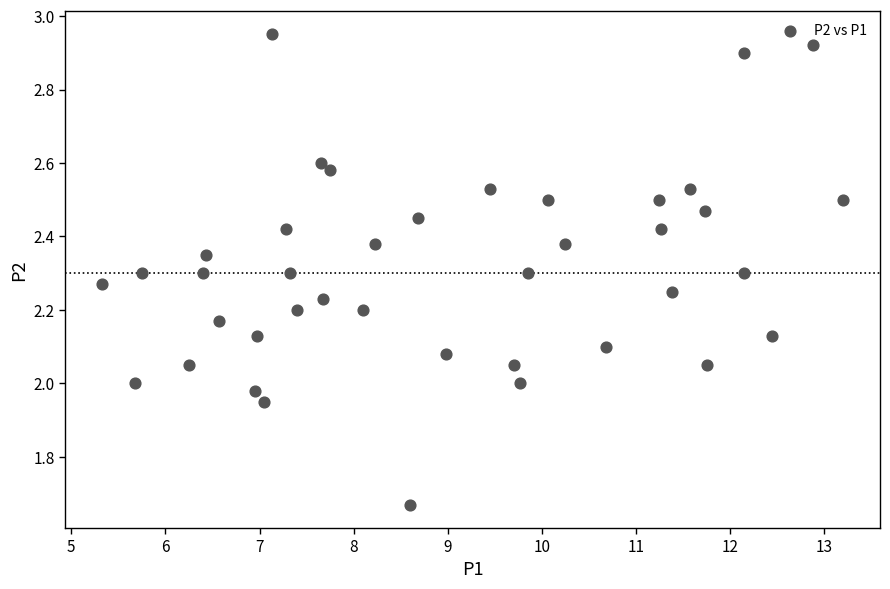

What is the range of Y values (max minus min)?

1.3